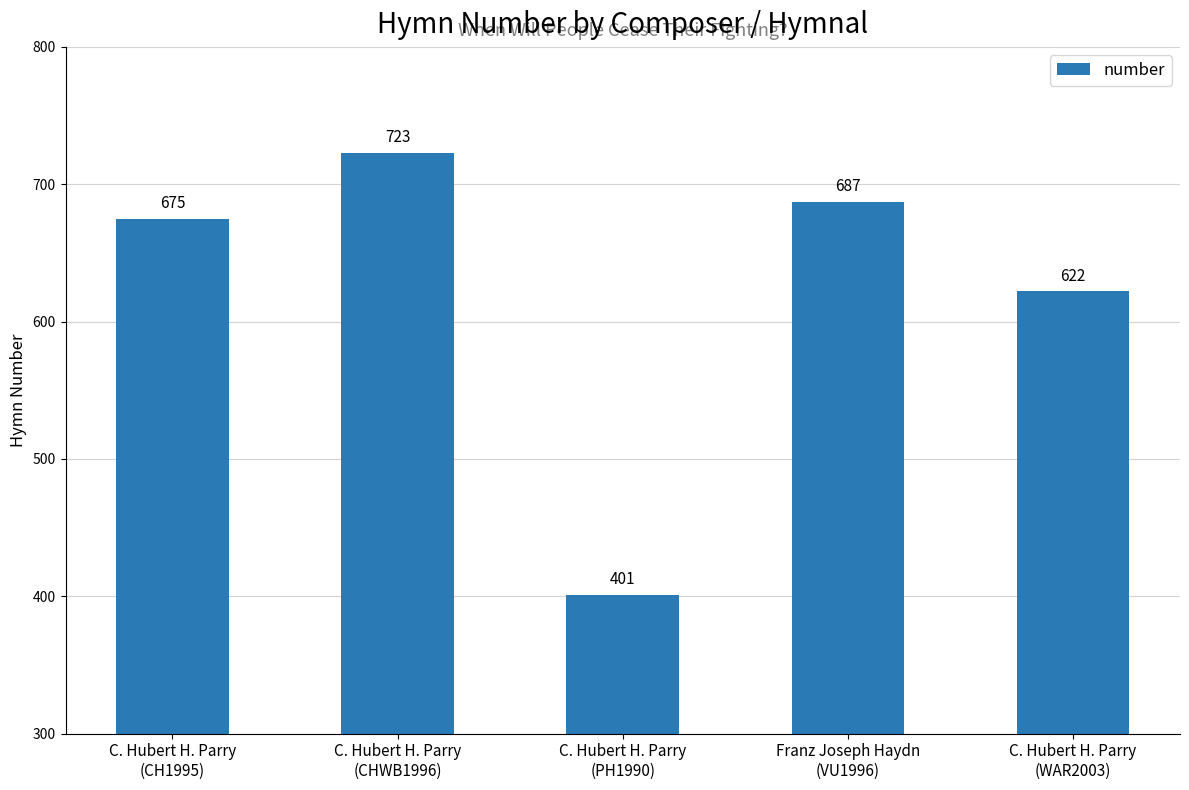

The chart shows a value of 675 at C. Hubert H. Parry
(CH1995). True or false?

True